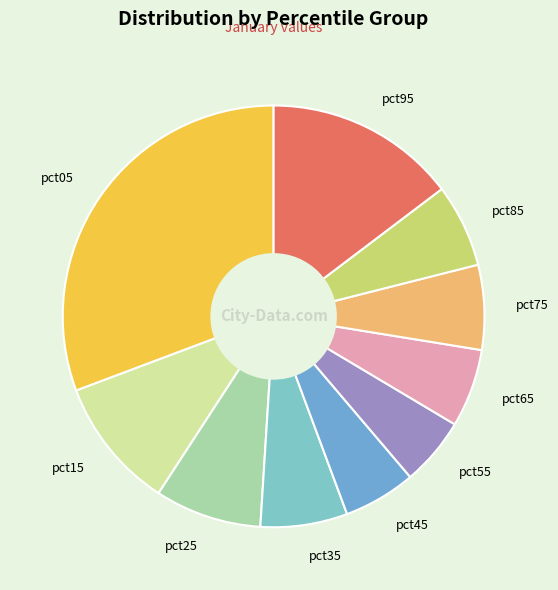

Combined, do pct35 and pct45 account for over 50%?

No